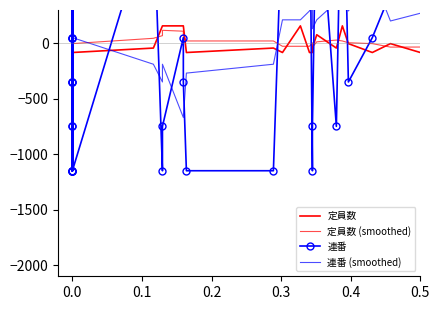

How many data points does each series have?

39